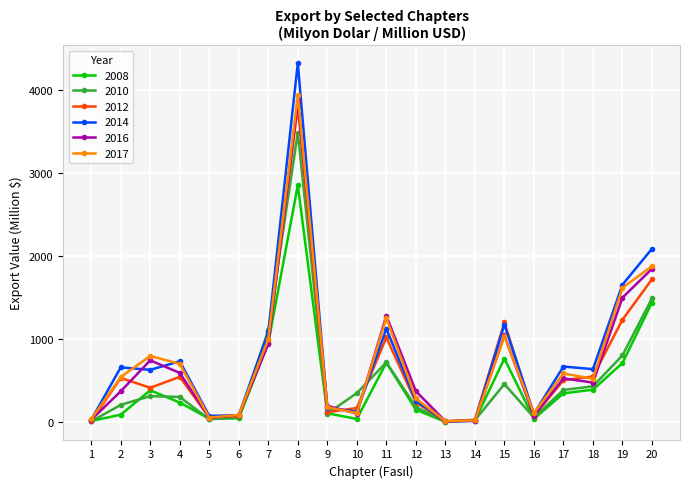

What is the value of the 2008 point at the 14th from the left?

19.8